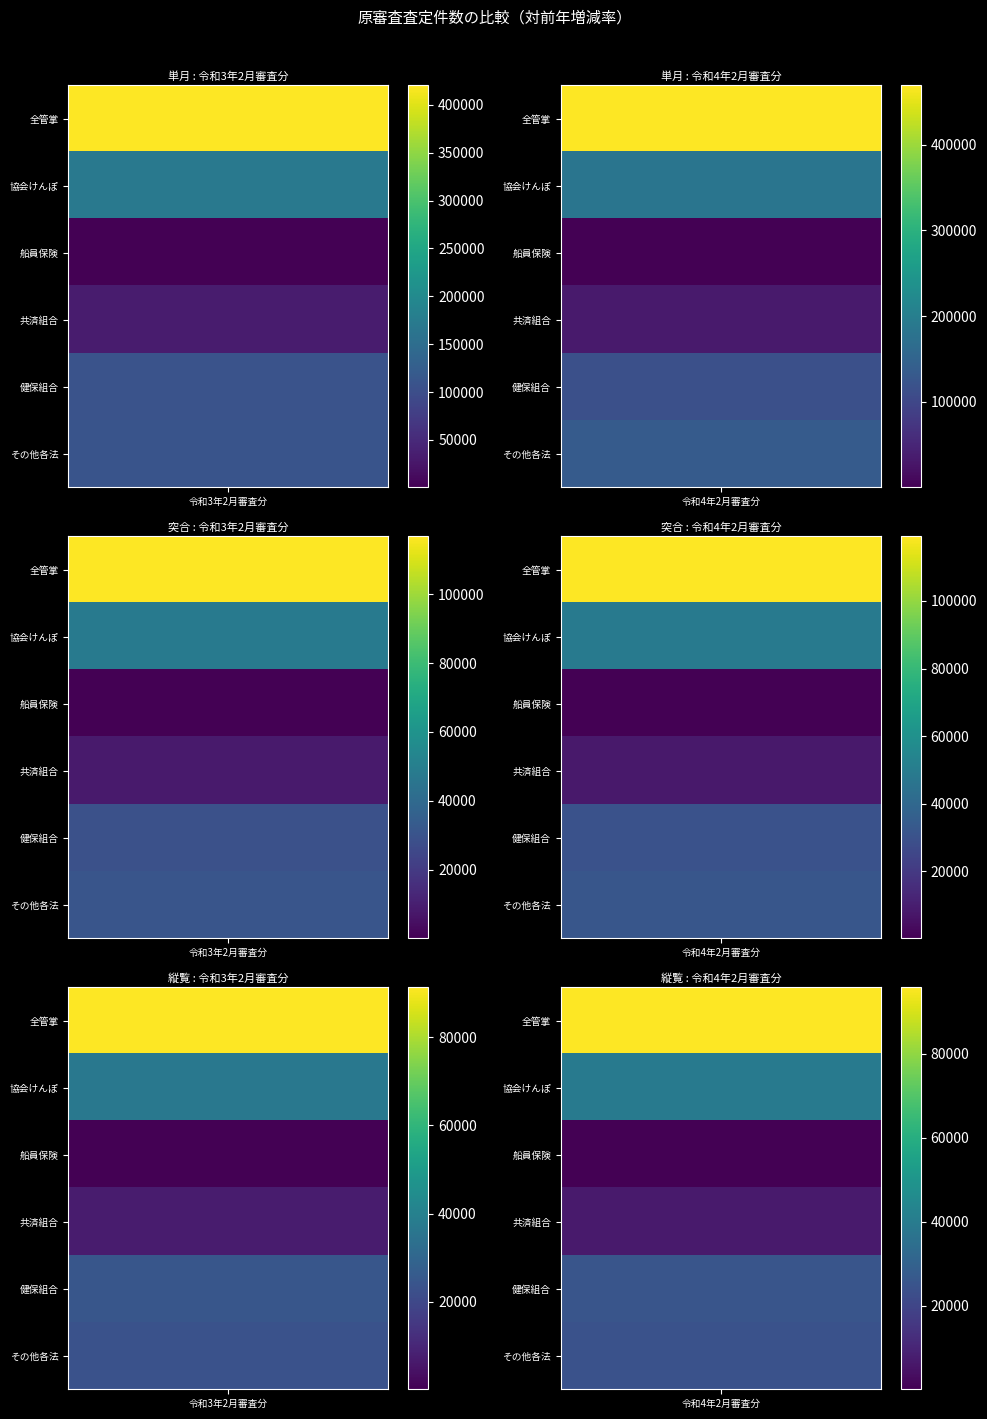

Rank the categories by その他各法（突合） value from lowest to highest.

0, 1